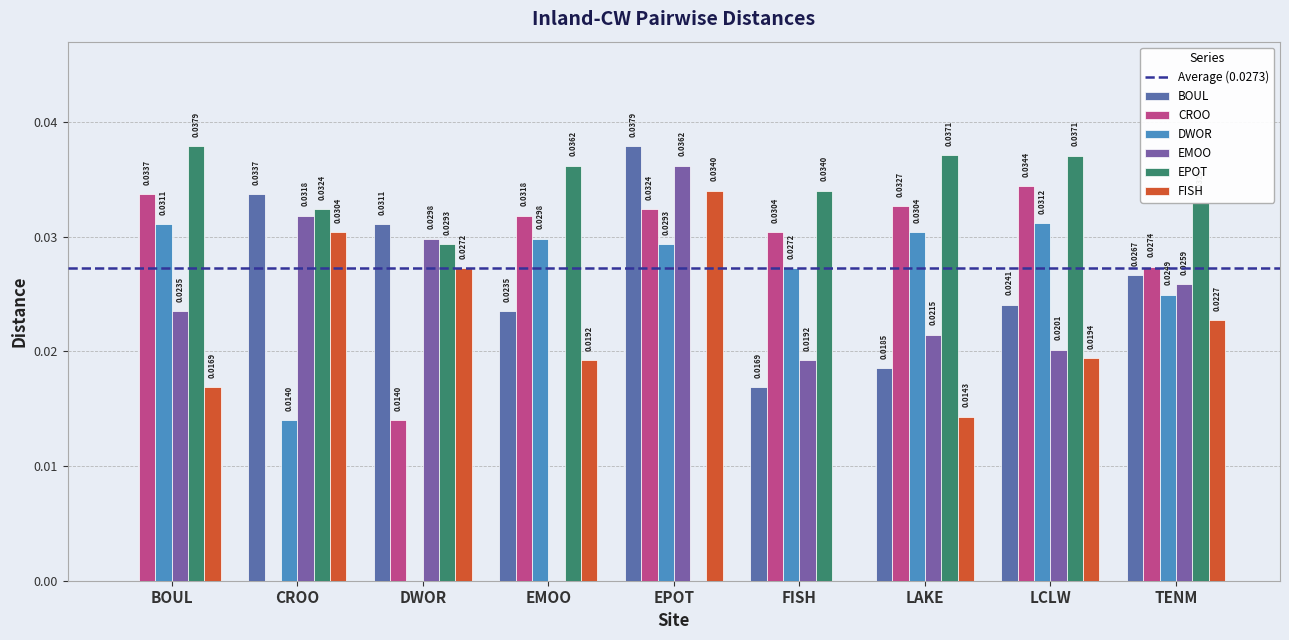

Which category has the lowest value across all series?

BOUL